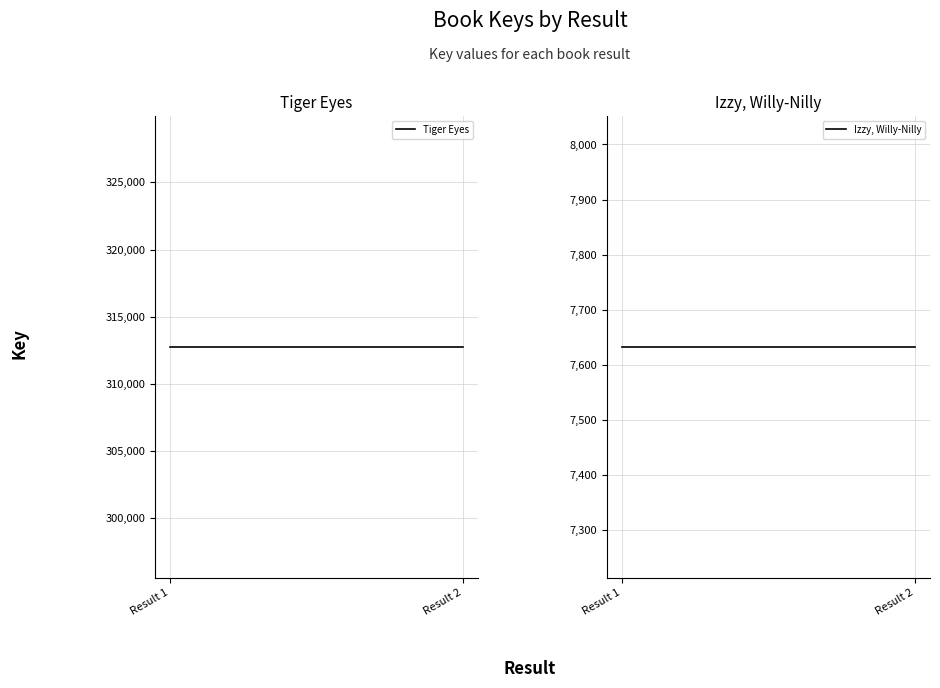

Between Result 1 and Result 2, which series saw the biggest shift?

Tiger Eyes